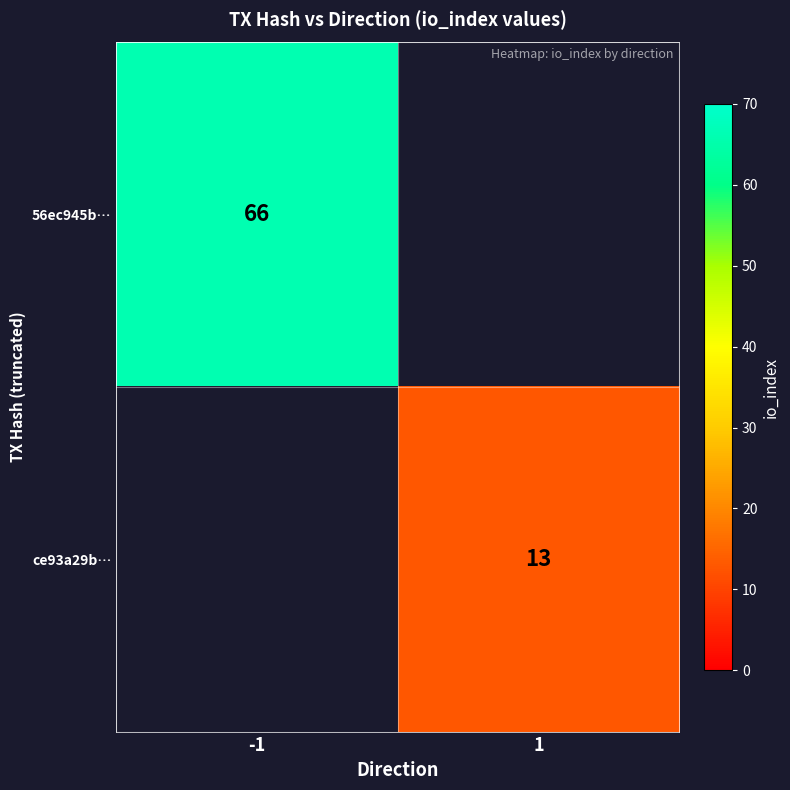

What is the difference between the highest and lowest values at -1?

66